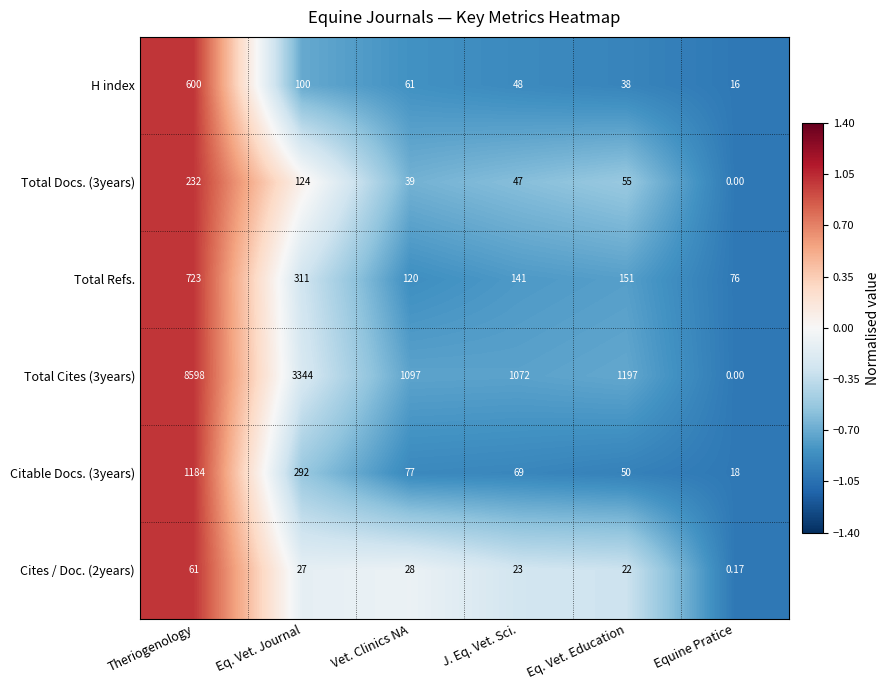

At which label is Total Docs. (3years) closest to 116?

Eq. Vet. Journal